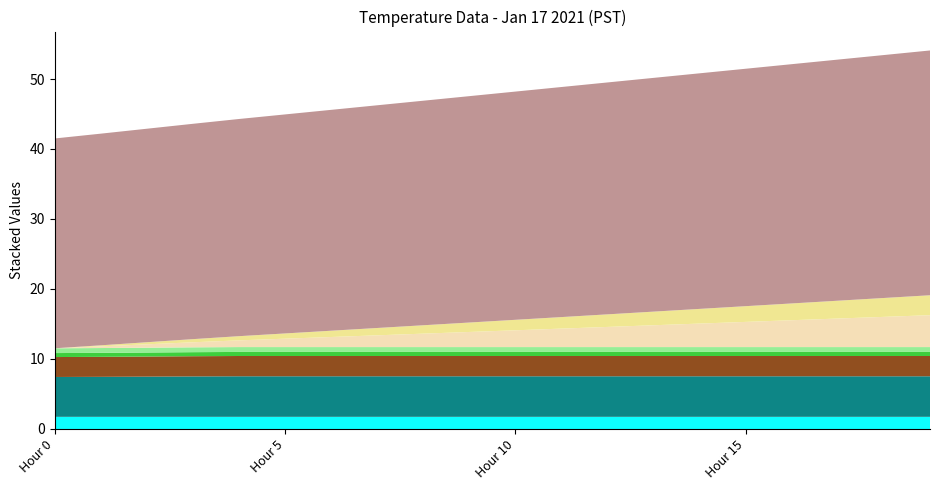

Reading left to right, what are all the values shown in this chart?

Value: Hour 0=5.7	Hour 1=5.7	Hour 2=5.8	Hour 3=5.8	Hour 4=5.8	Hour 5=5.8	Hour 6=5.8	Hour 7=5.8	Hour 8=5.8	Hour 9=5.8	Hour 10=5.8	Hour 11=5.8	Hour 12=5.8	Hour 13=5.8	Hour 14=5.8	Hour 15=5.8	Hour 16=5.8	Hour 17=5.8	Hour 18=5.8	Hour 19=5.8
Minute: Hour 0=0.0	Hour 1=3.0	Hour 2=6.0	Hour 3=9.0	Hour 4=12.0	Hour 5=15.0	Hour 6=18.0	Hour 7=21.0	Hour 8=24.0	Hour 9=27.0	Hour 10=30.0	Hour 11=33.0	Hour 12=36.0	Hour 13=39.0	Hour 14=42.0	Hour 15=45.0	Hour 16=48.0	Hour 17=51.0	Hour 18=54.0	Hour 19=57.0
Hour: Hour 0=0.0	Hour 1=0.0	Hour 2=0.0	Hour 3=0.0	Hour 4=0.0	Hour 5=0.0	Hour 6=0.0	Hour 7=0.0	Hour 8=0.0	Hour 9=0.0	Hour 10=0.0	Hour 11=0.0	Hour 12=0.0	Hour 13=0.0	Hour 14=0.0	Hour 15=0.0	Hour 16=0.0	Hour 17=0.0	Hour 18=0.0	Hour 19=0.0
Day: Hour 0=17.0	Hour 1=17.0	Hour 2=17.0	Hour 3=17.0	Hour 4=17.0	Hour 5=17.0	Hour 6=17.0	Hour 7=17.0	Hour 8=17.0	Hour 9=17.0	Hour 10=17.0	Hour 11=17.0	Hour 12=17.0	Hour 13=17.0	Hour 14=17.0	Hour 15=17.0	Hour 16=17.0	Hour 17=17.0	Hour 18=17.0	Hour 19=17.0
Month: Hour 0=1.0	Hour 1=1.0	Hour 2=1.0	Hour 3=1.0	Hour 4=1.0	Hour 5=1.0	Hour 6=1.0	Hour 7=1.0	Hour 8=1.0	Hour 9=1.0	Hour 10=1.0	Hour 11=1.0	Hour 12=1.0	Hour 13=1.0	Hour 14=1.0	Hour 15=1.0	Hour 16=1.0	Hour 17=1.0	Hour 18=1.0	Hour 19=1.0